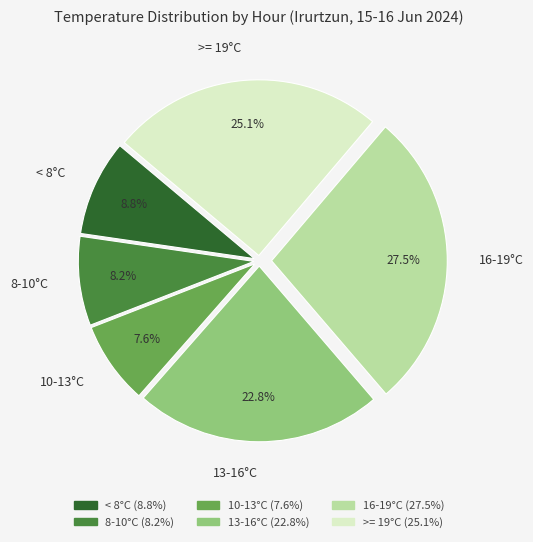

To the nearest percent, what is the difference between the largest and smallest slice percentages?

20%